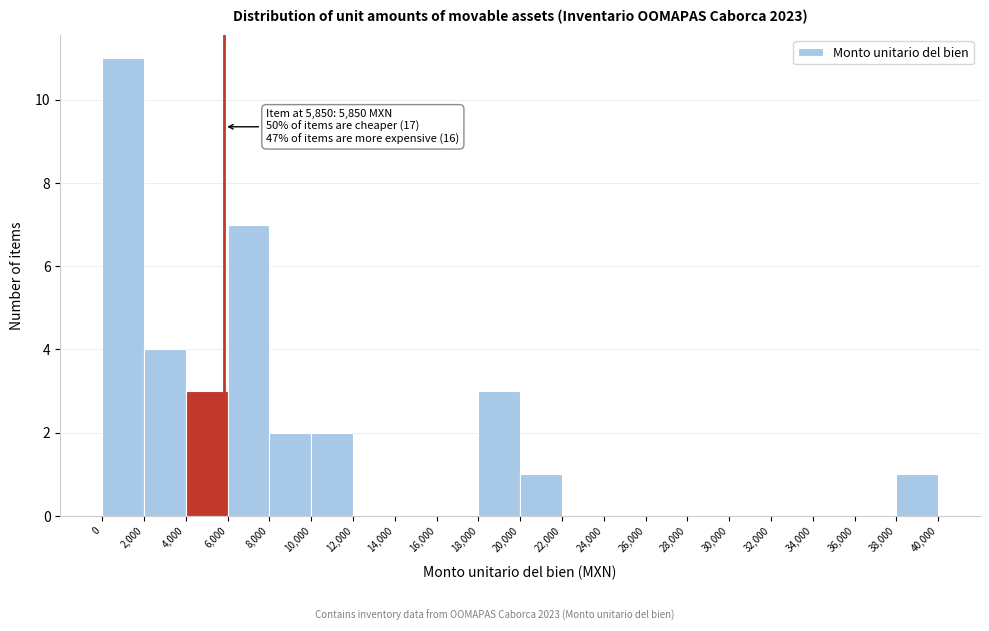

Which range on the x-axis has the tallest bar?

0 to 2,000